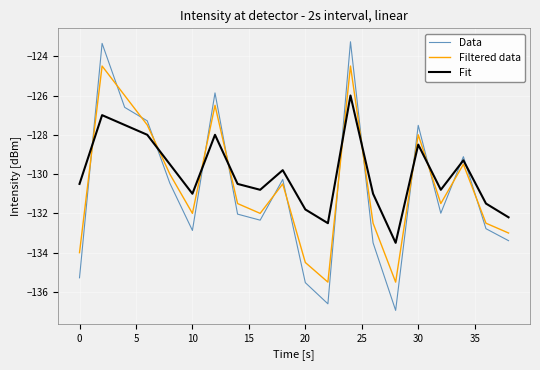

Which series has the largest range (max minus min)?

Data